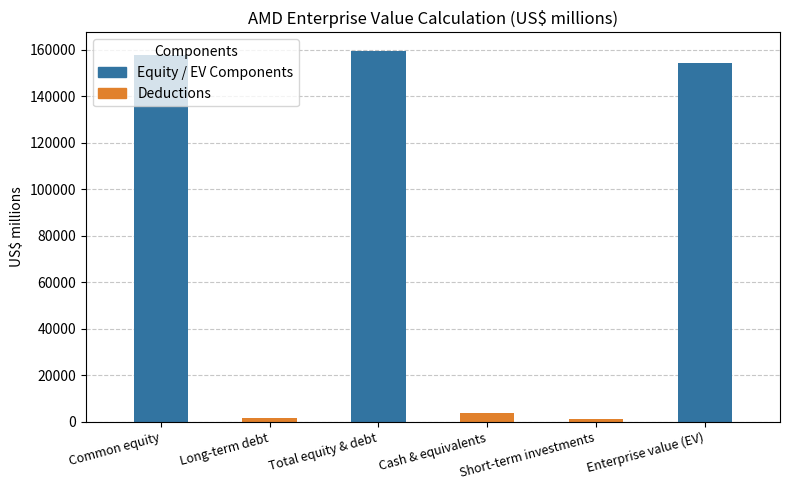

The value at Enterprise value (EV) is 225477. True or false?

False